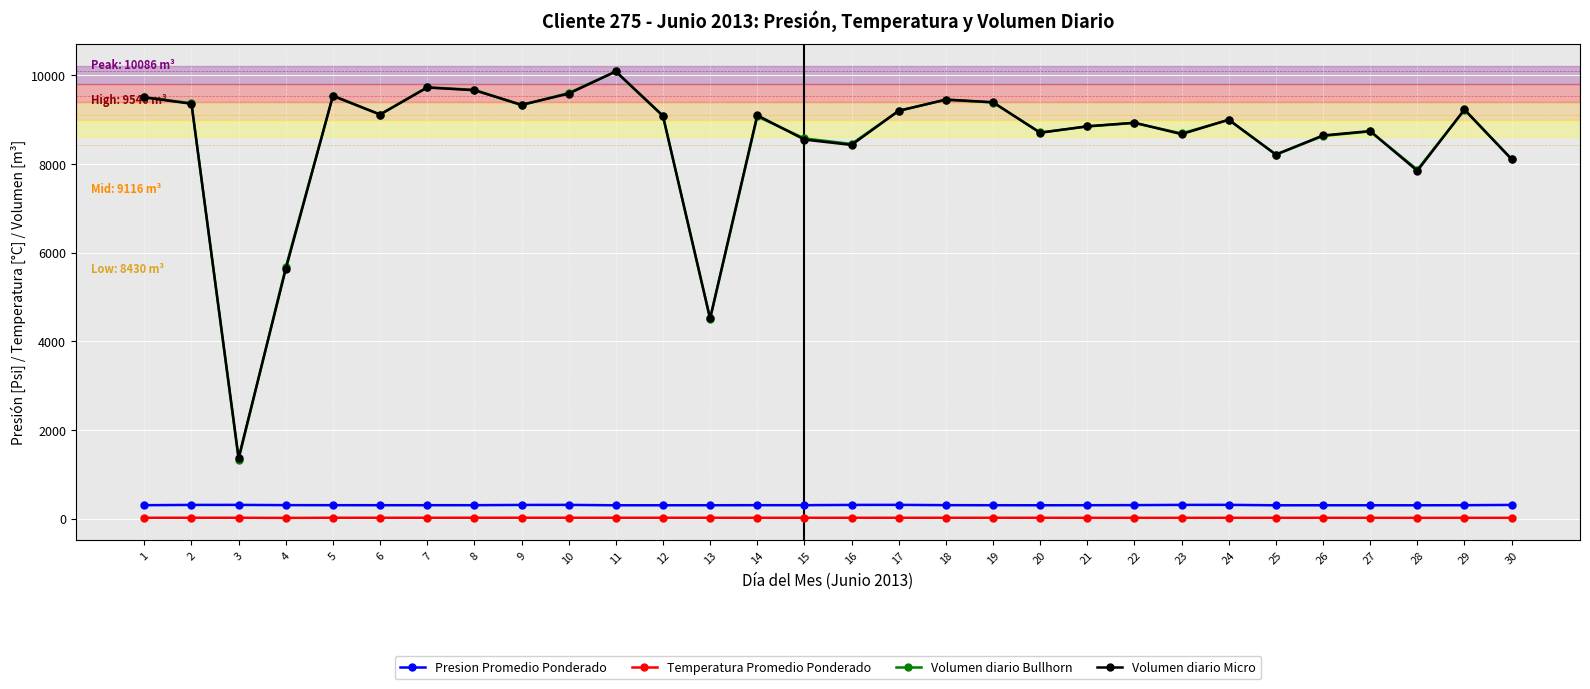

What is the approximate value of Temperatura Promedio Ponderado at 6?

25.9